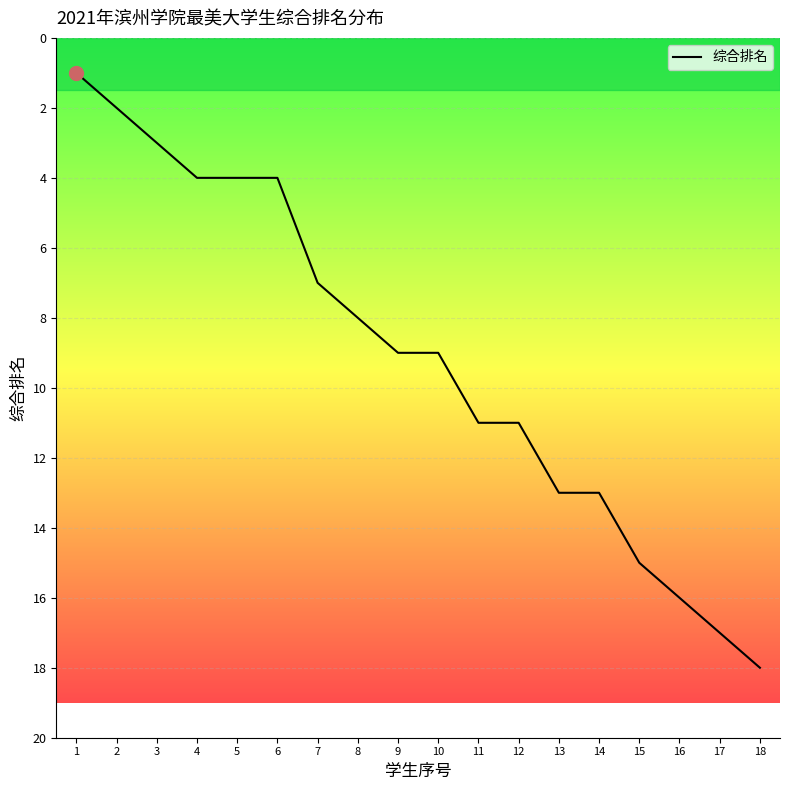

Is it true that the value at 1 is 1?

True